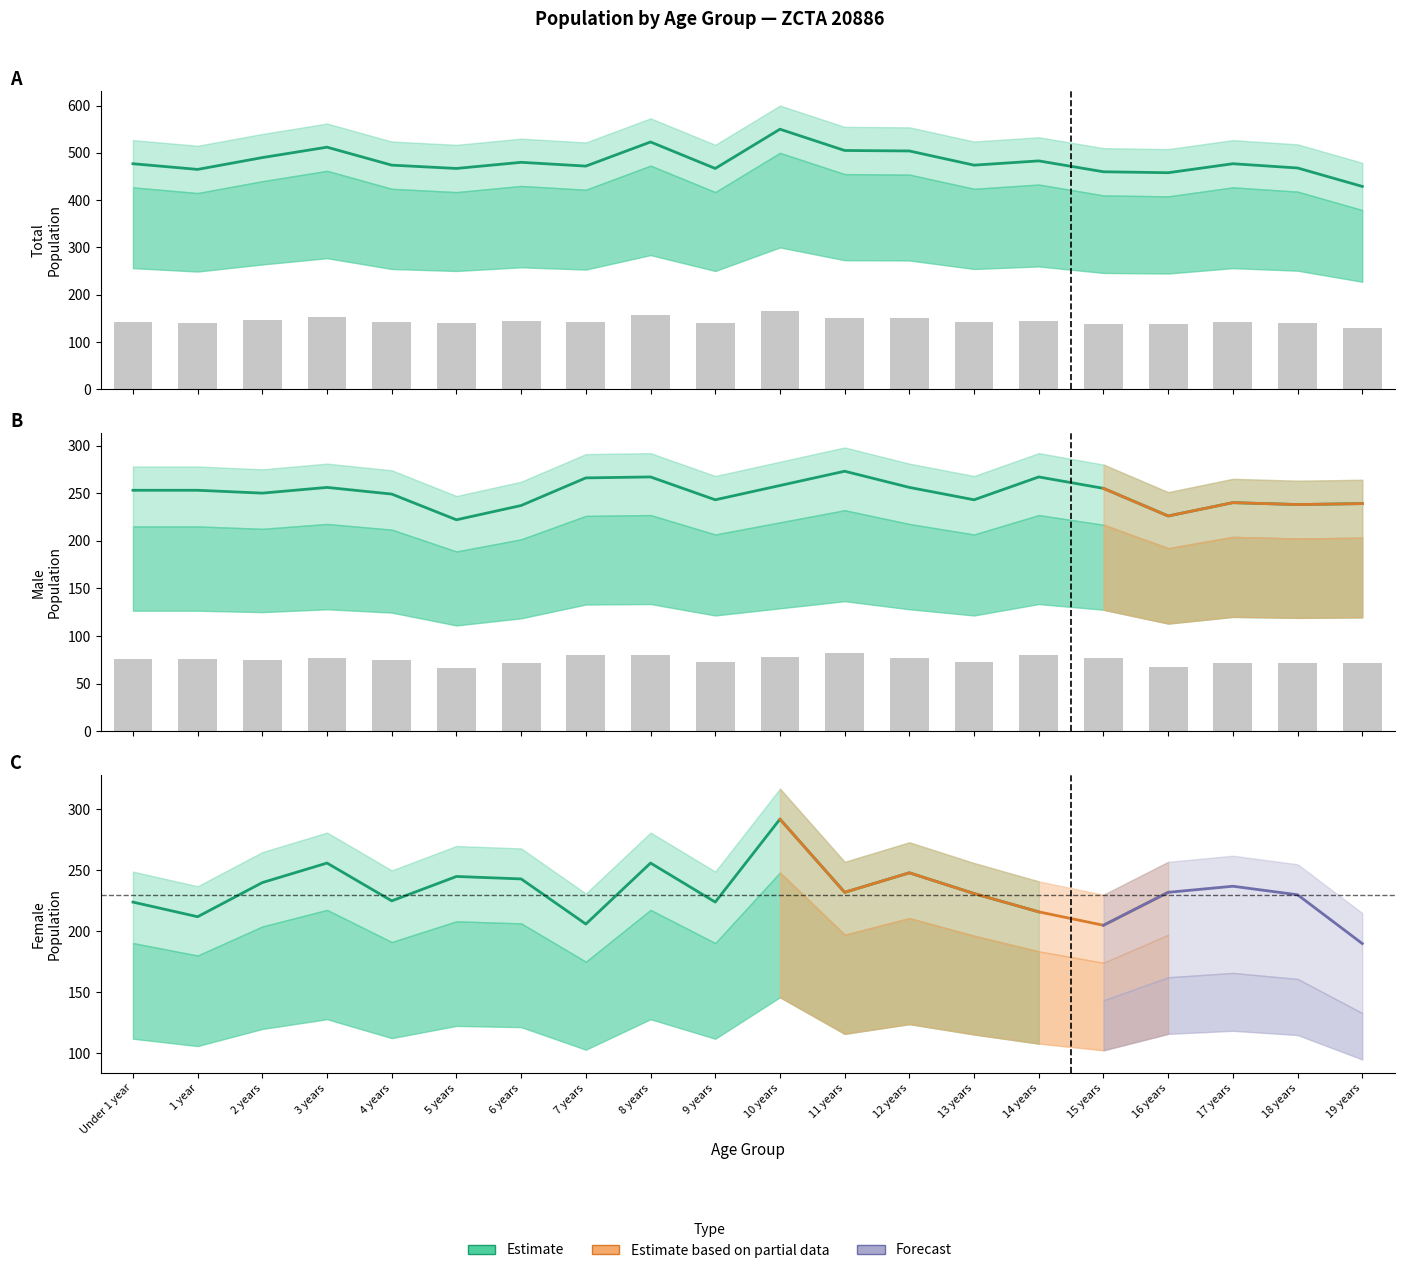

How many data points in Total are above 477?

8